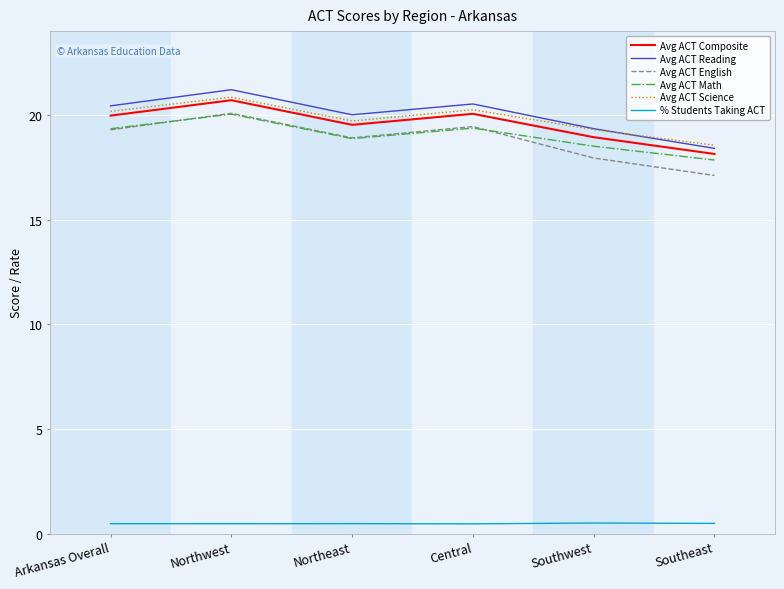

True or false: Avg ACT Composite has a value of 20.0 at Arkansas Overall.

True